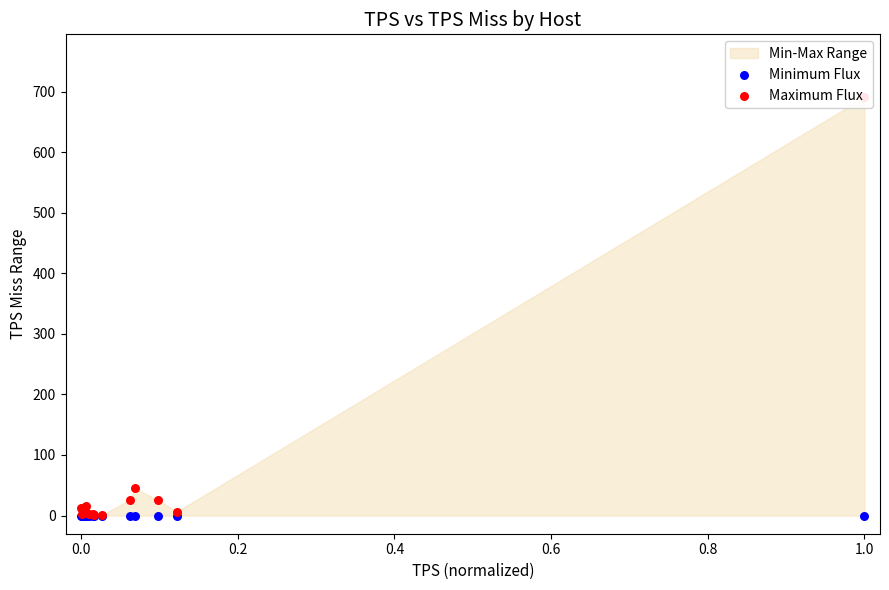

Which series has the largest total across all categories?

Maximum Flux